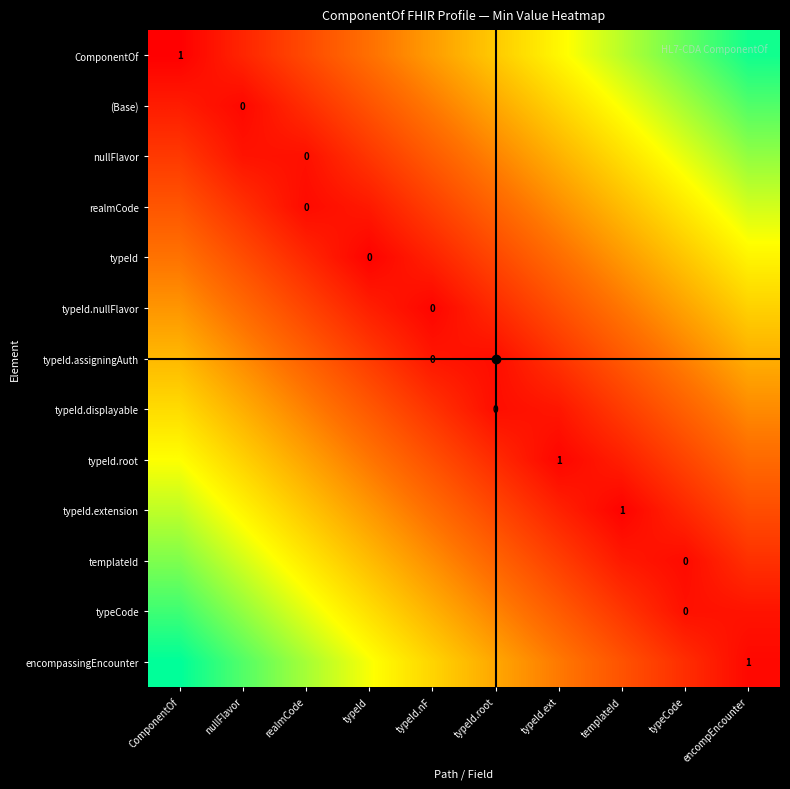

How many series are shown in this chart?

13